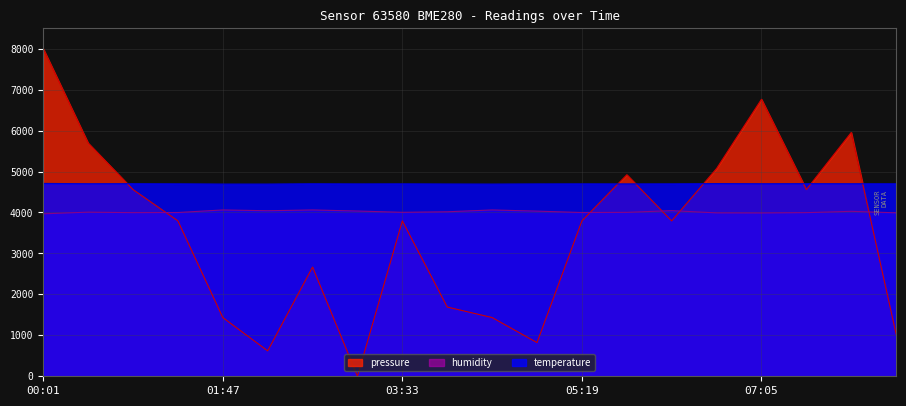

What is the value of the pressure point at the 2nd from the left?

5694.2